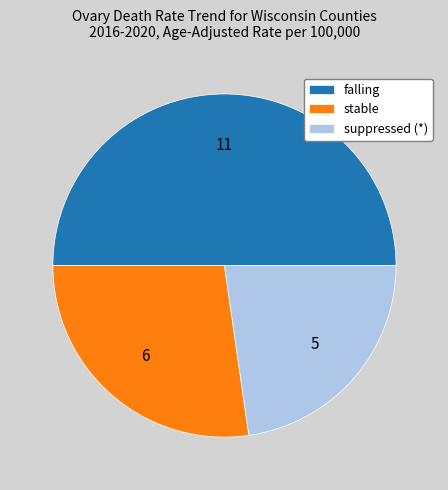

Does suppressed (*) account for over 50% of the chart?

No